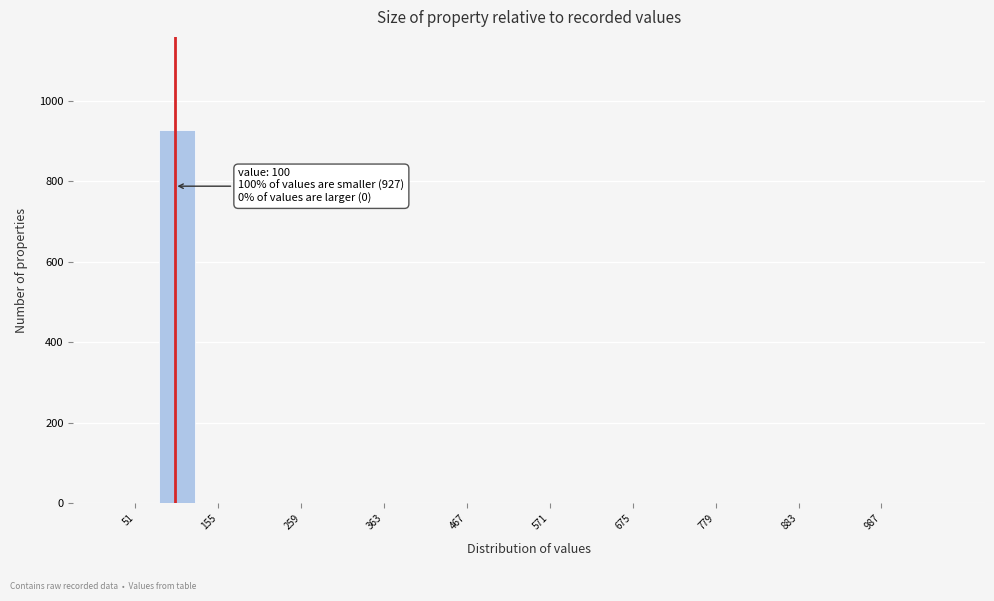

Read against the x-axis, roughly where is the centre of the tallest bar?

100